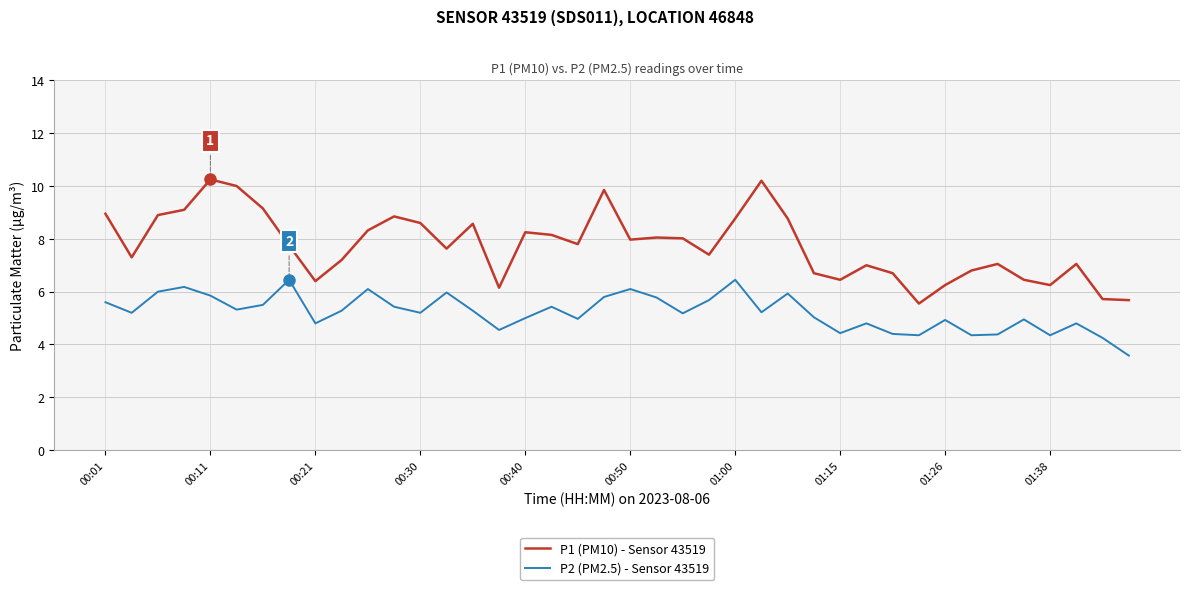

True or false: P1 (PM10) - Sensor 43519 and P2 (PM2.5) - Sensor 43519 cross at least once.

False